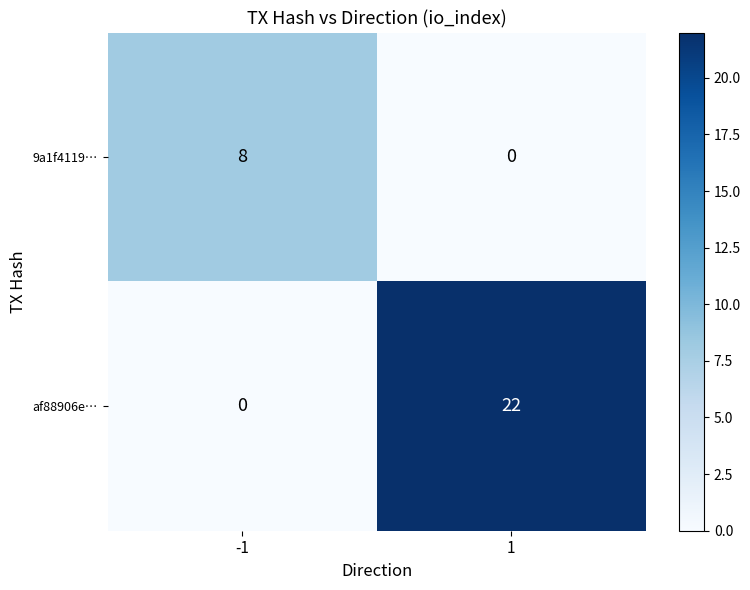

Is the value of 9a1f4119… at -1 greater than the value of af88906e… at -1?

Yes